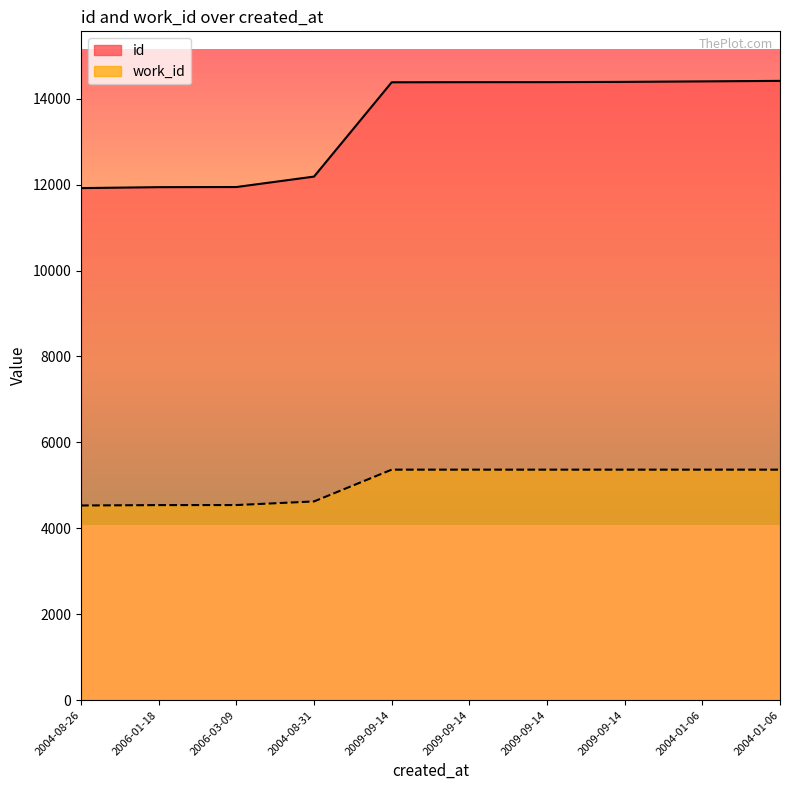

True or false: work_id and id cross at least once.

False